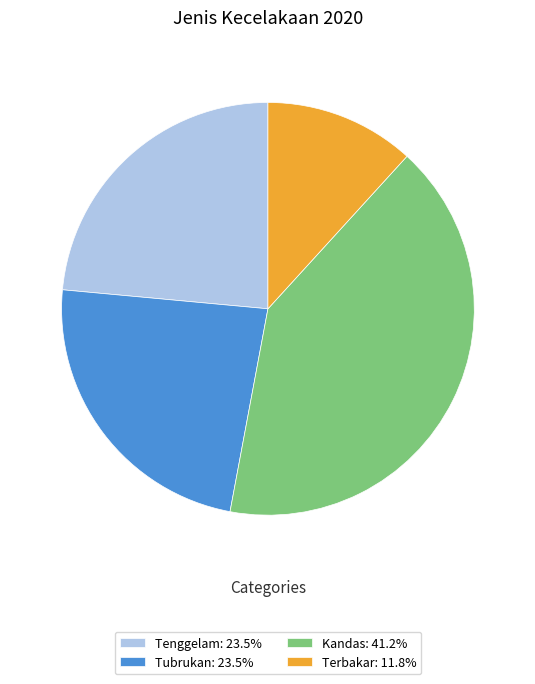

What is the largest slice in the pie chart?

Kandas